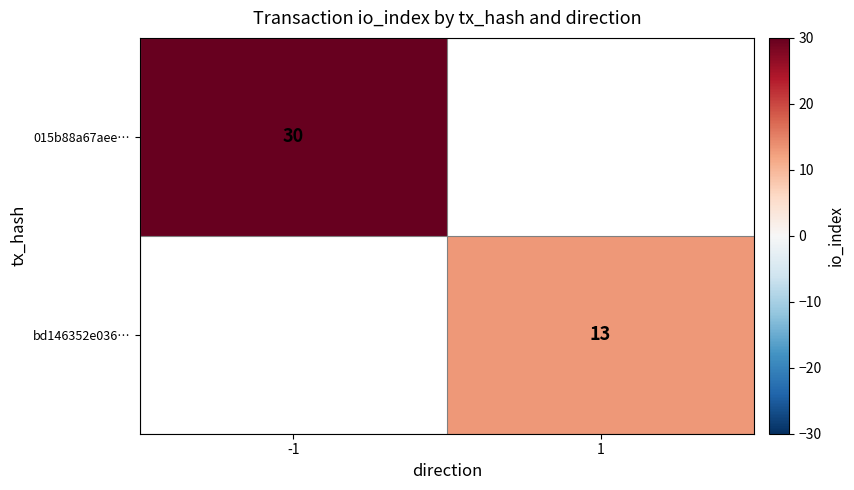

Is the value of bd146352e036… at 1 greater than the value of 015b88a67aee… at -1?

No